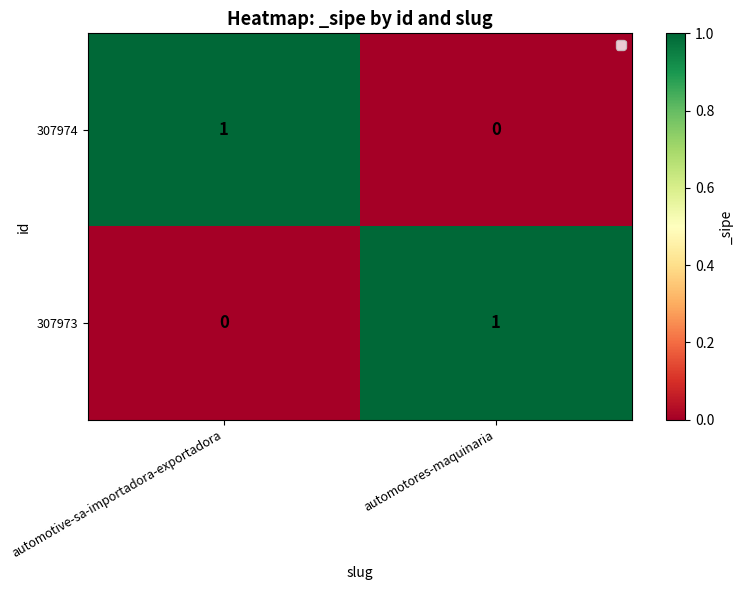

What is the maximum value shown in the chart?

1